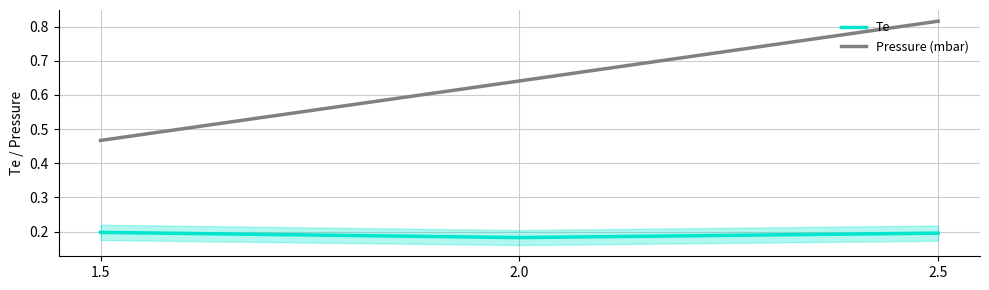

List the series in order of their overall mean, lowest first.

Te, Pressure (mbar)